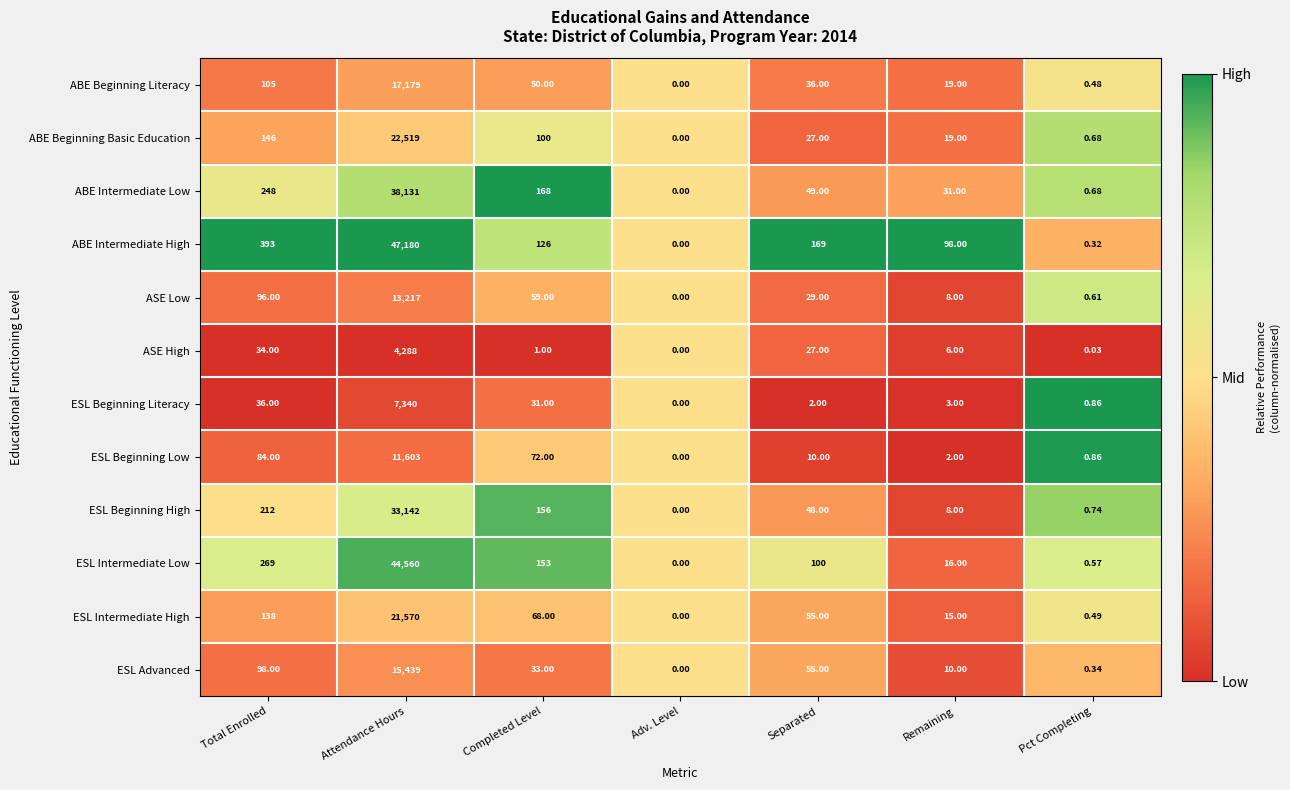

At which label is ESL Beginning Literacy closest to 3670?

Total Enrolled